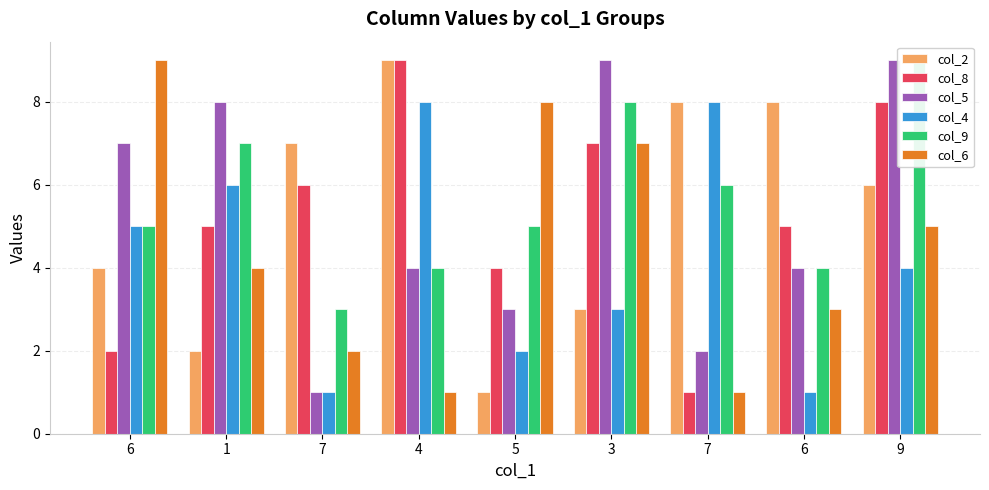

What is the sum of the col_2 values at 6 and 1?

10